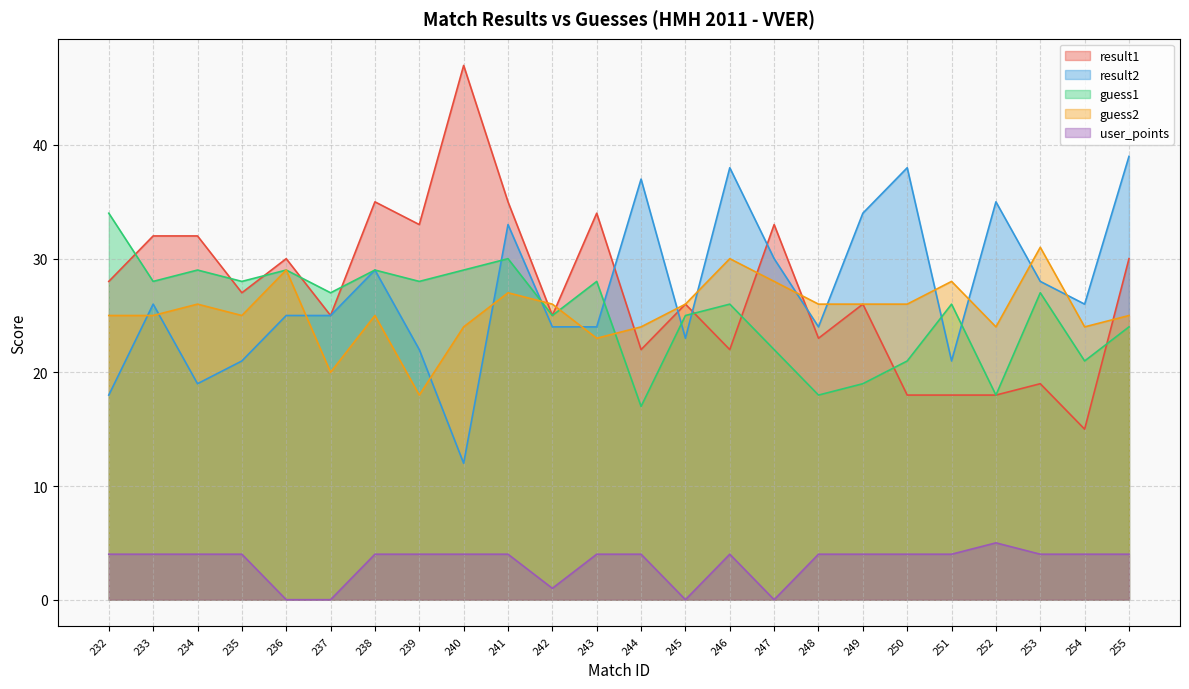

What is the average value of the user_points series?

3